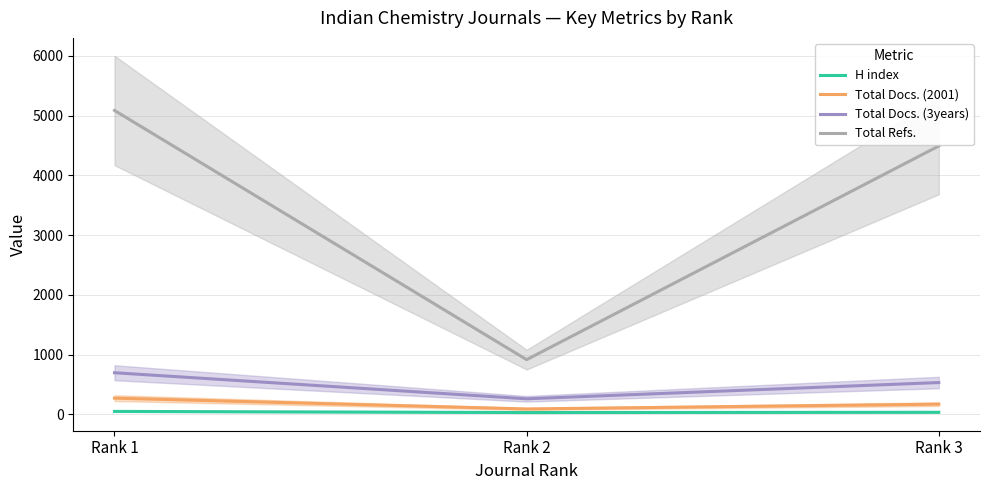

Reading left to right, what are all the values shown in this chart?

H index: 50	31	35
Total Docs. (2001): 272	91	171
Total Docs. (3years): 697	261	533
Total Refs.: 5087	916	4492